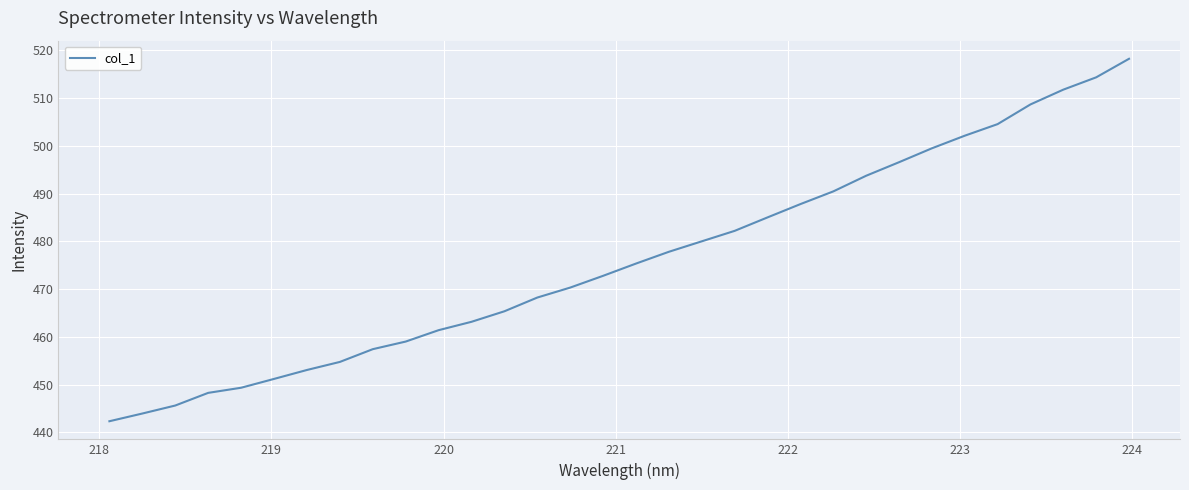

What is the difference between the maximum and minimum values?

75.9